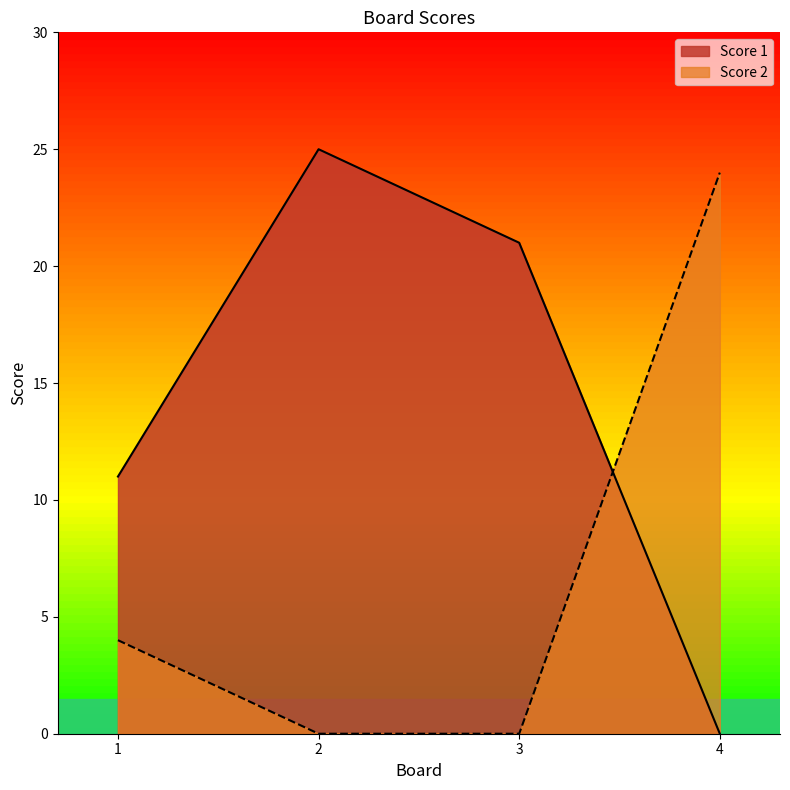

Where do Score 2 and Score 1 first cross each other?

3 and 4